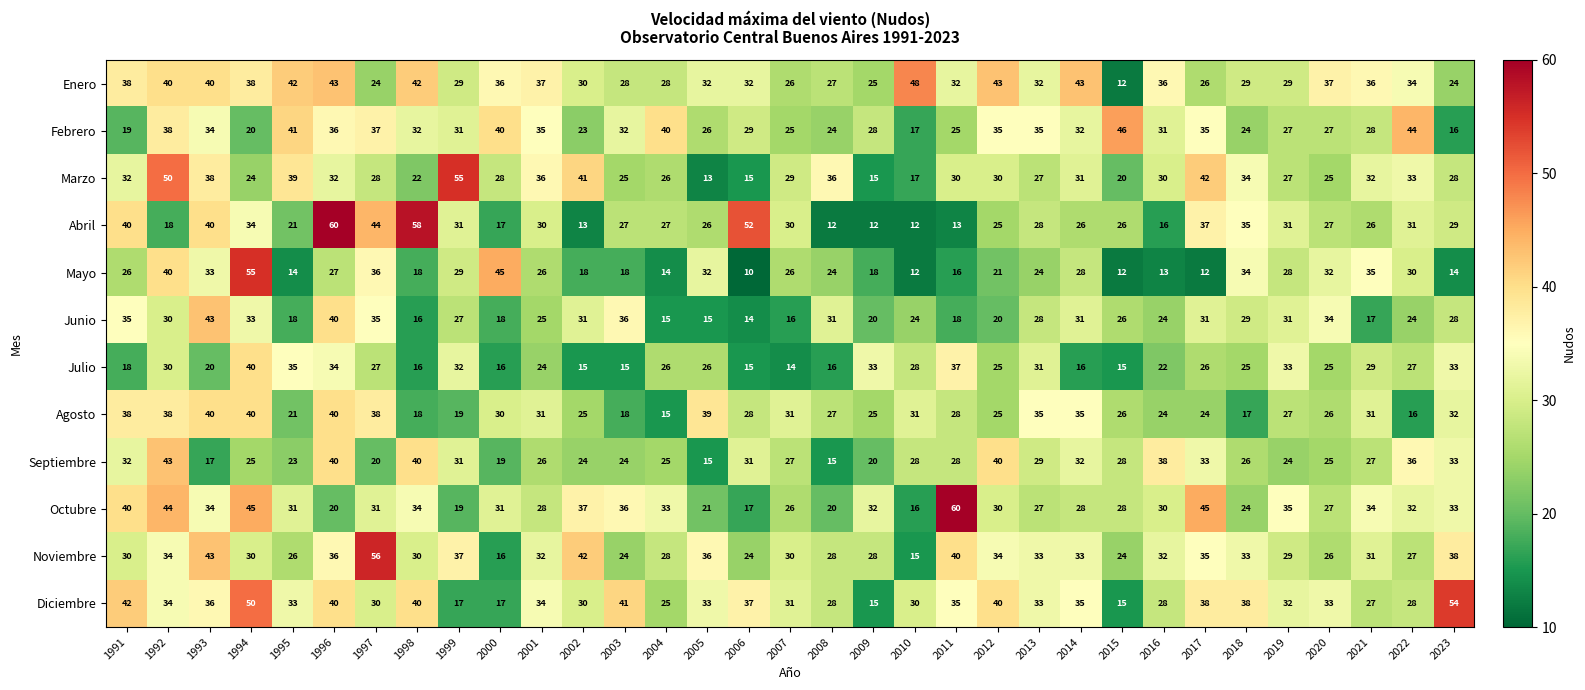

What is the sum of the Agosto values at 1996 and 2018?

57